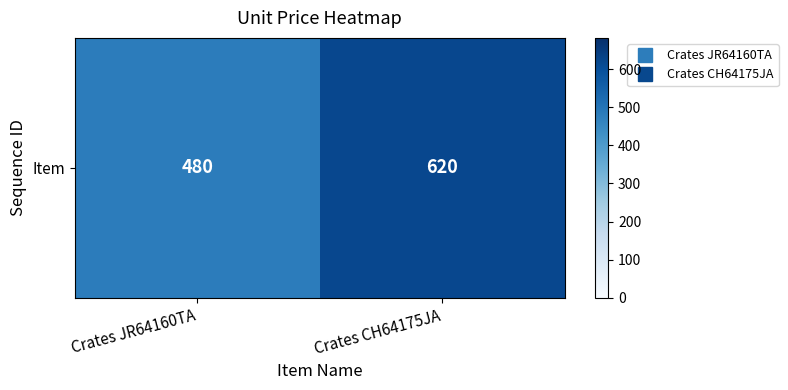

The chart shows a value of 829 at Crates CH64175JA. True or false?

False